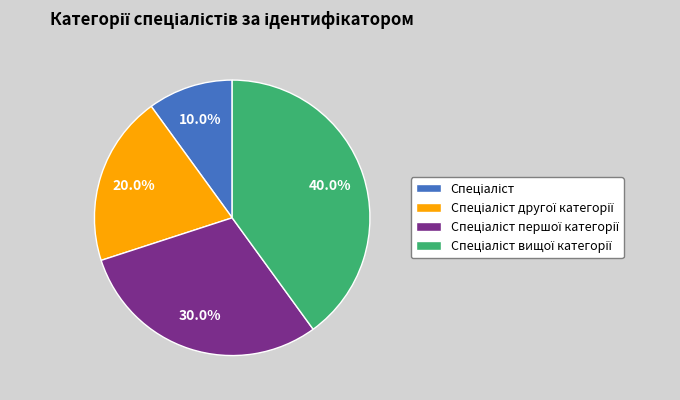

To the nearest percent, what is the average slice percentage?

25%